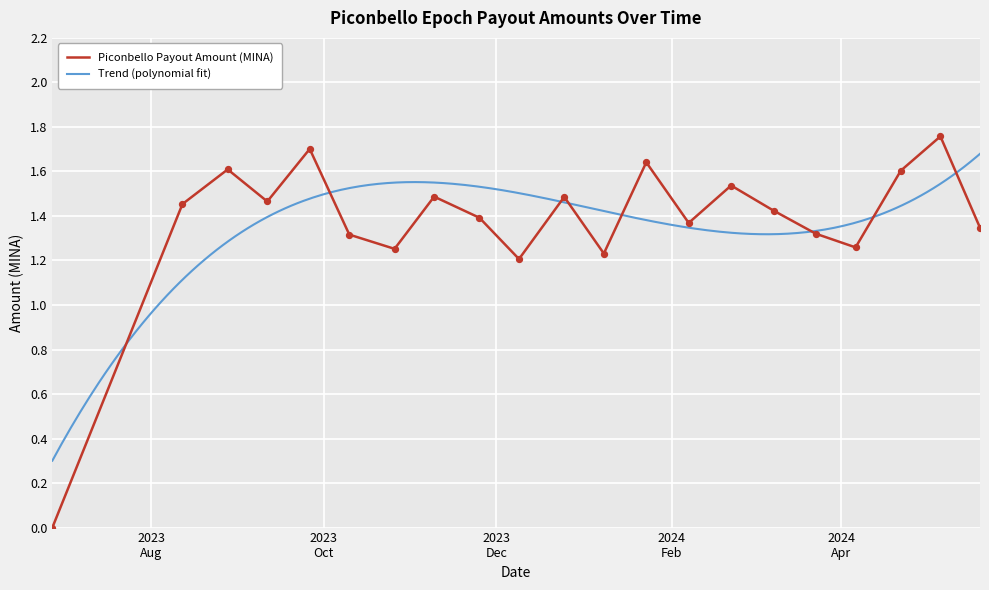

Which has a higher value, 2024-01-23 or 2024-04-06?

2024-01-23